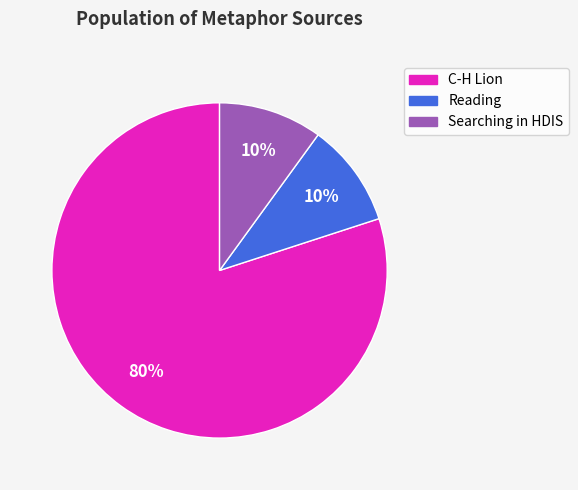

What percentage is the Searching in HDIS slice, to the nearest percent?

10%